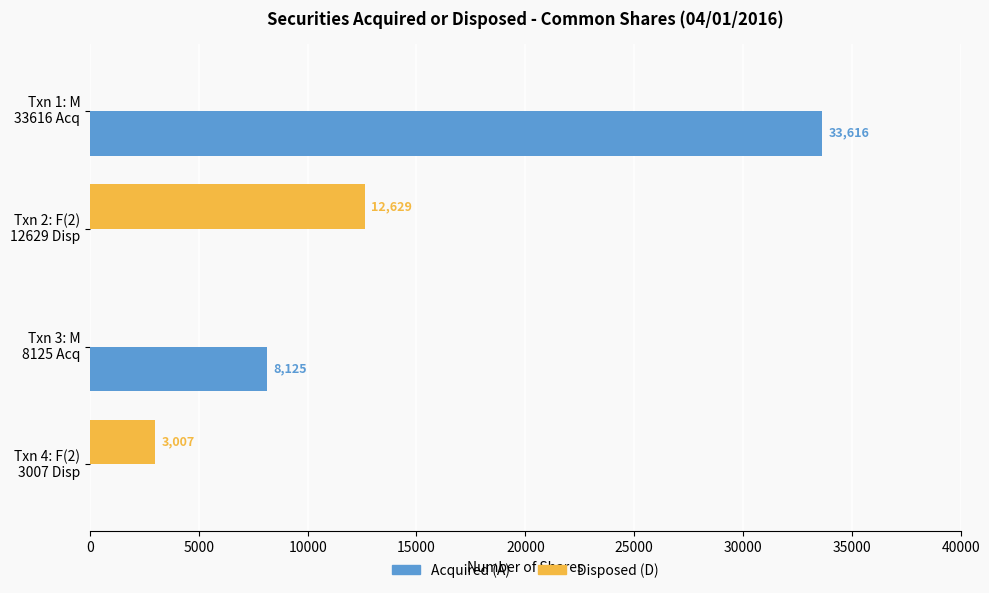

Which series has the largest total across all categories?

Acquired (A)